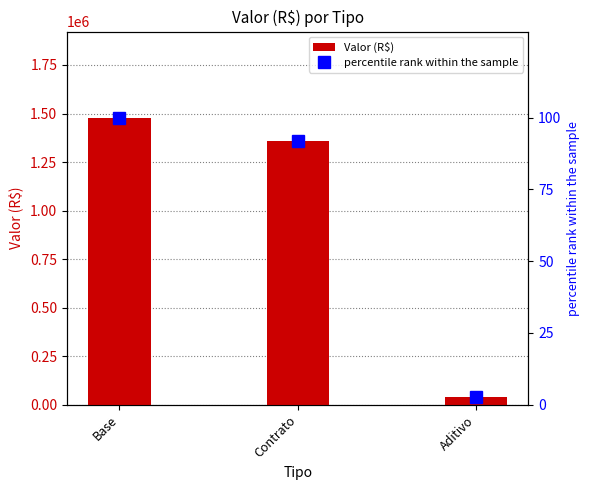

Which label corresponds to the largest value in the chart?

Base